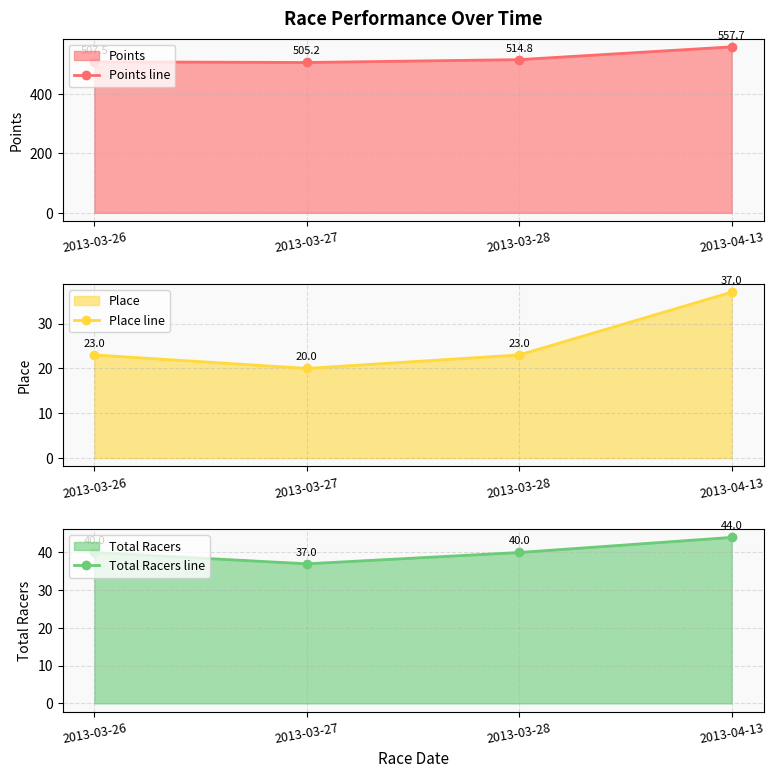

List the series in order of their peak value, lowest first.

Place line, Total Racers line, Points line